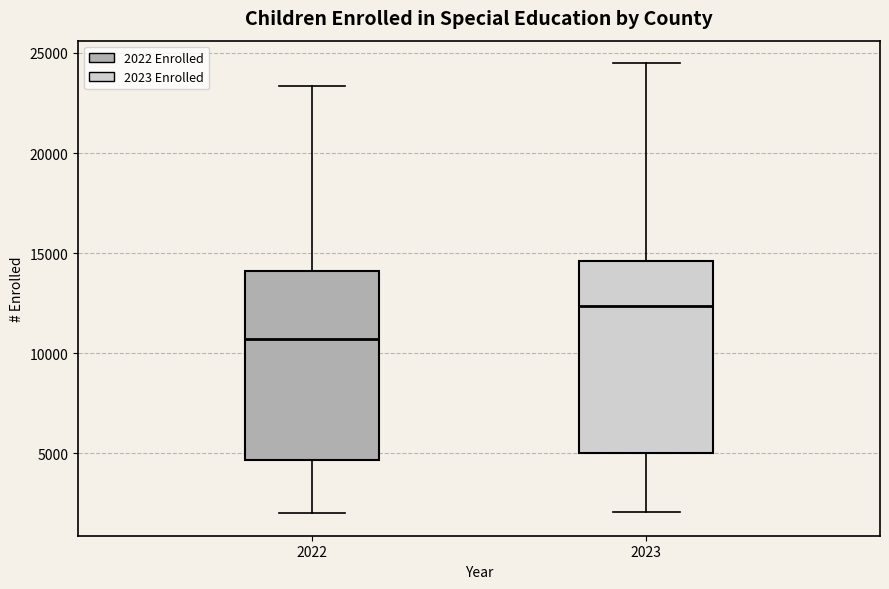

Which box has the highest median line?

2023